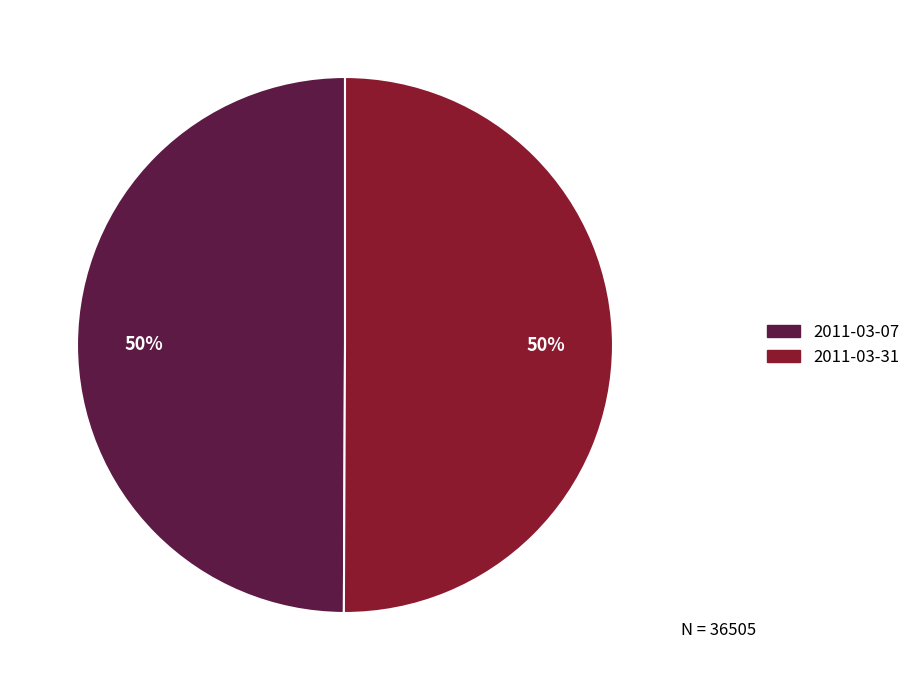

To the nearest percent, what is the average slice percentage?

50%